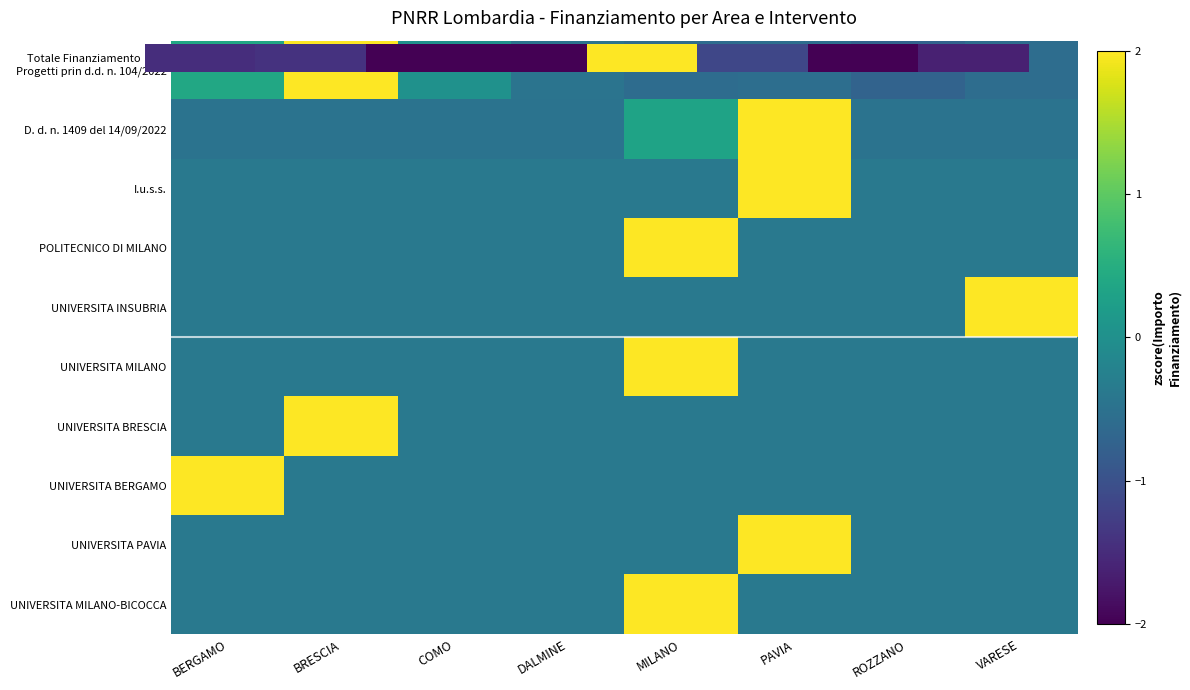

List the series in order of their peak value, lowest first.

Totale Finanziamento, D. d. n. 1409 del 14/09/2022, UNIVERSITA INSUBRIA, UNIVERSITA MILANO, UNIVERSITA MILANO-BICOCCA, I.u.s.s., POLITECNICO DI MILANO, UNIVERSITA BRESCIA, UNIVERSITA BERGAMO, UNIVERSITA PAVIA